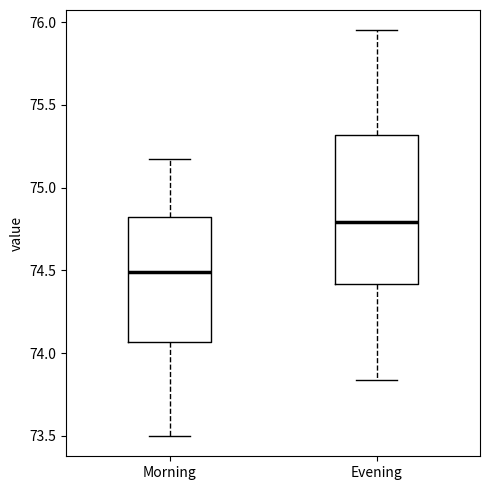

Comparing the boxes themselves (not the whiskers), which one is the tallest?

Evening